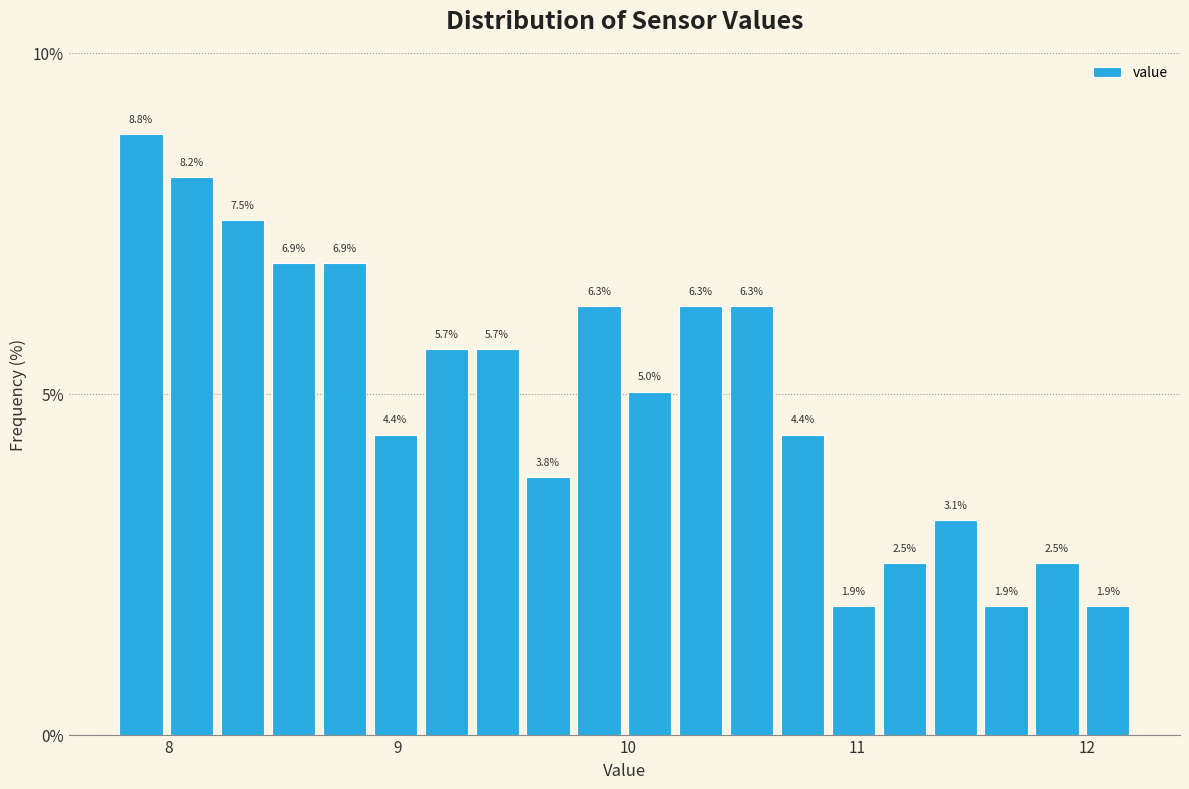

Read against the x-axis, roughly where is the centre of the tallest bar?

7.9